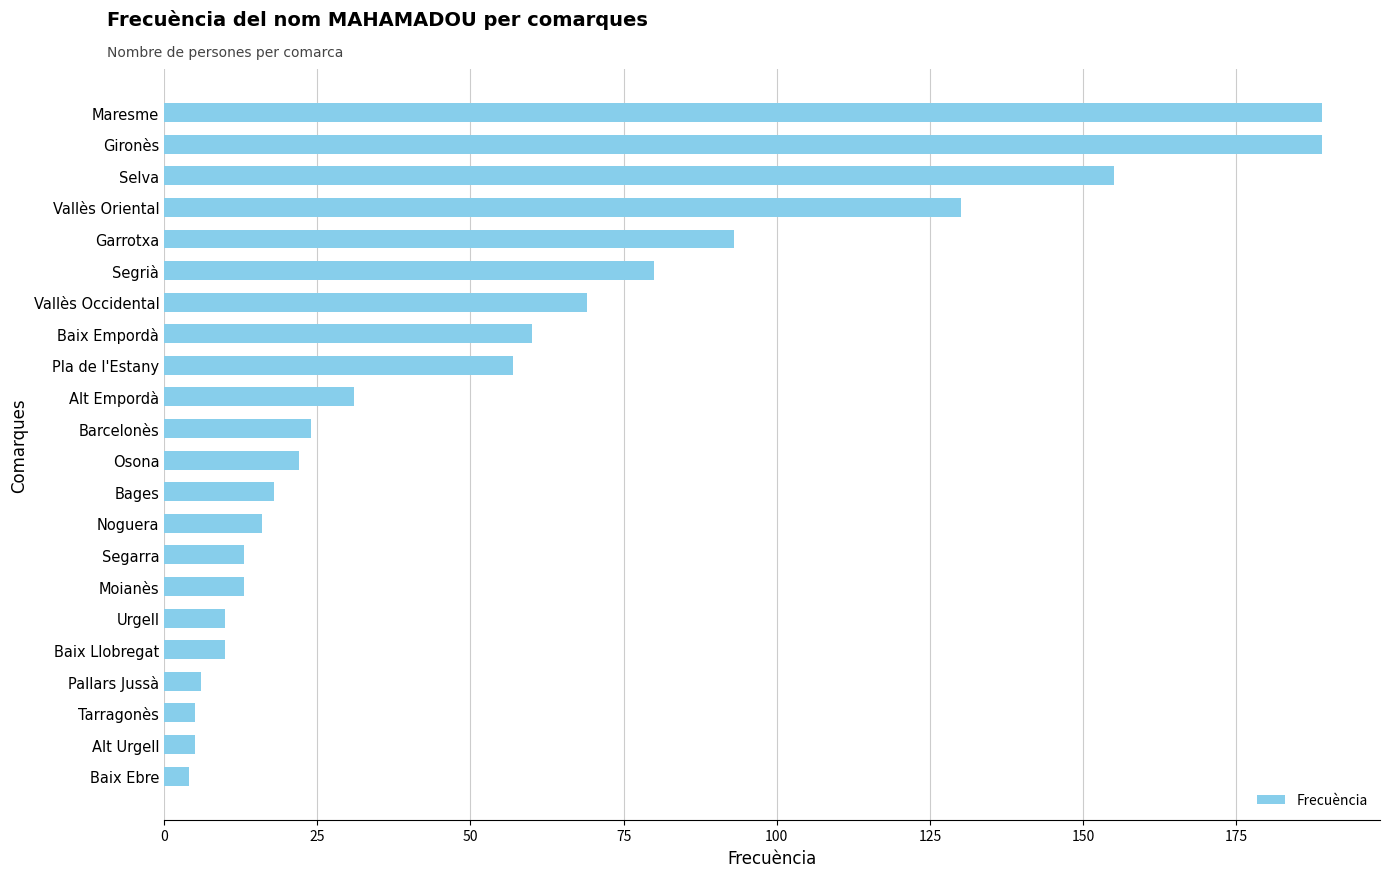

Reading bottom to top, extract all data points from this chart.

Baix Ebre=4	Alt Urgell=5	Tarragonès=5	Pallars Jussà=6	Baix Llobregat=10	Urgell=10	Moianès=13	Segarra=13	Noguera=16	Bages=18	Osona=22	Barcelonès=24	Alt Empordà=31	Pla de l'Estany=57	Baix Empordà=60	Vallès Occidental=69	Segrià=80	Garrotxa=93	Vallès Oriental=130	Selva=155	Gironès=189	Maresme=189